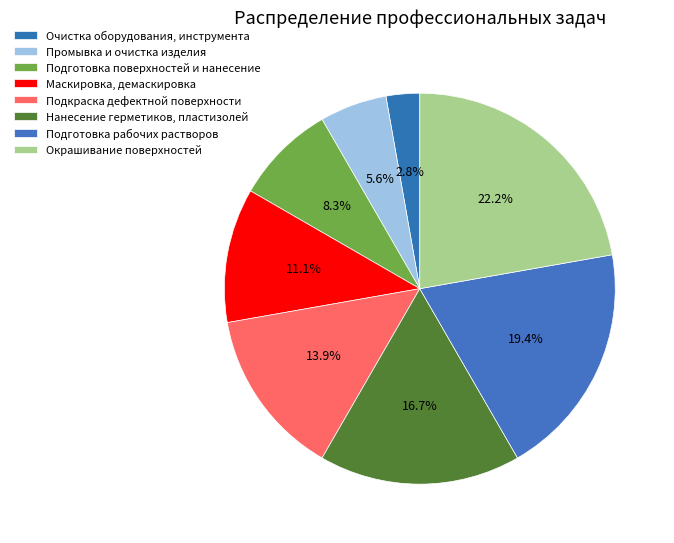

Is it true that Маскировка, демаскировка is 23% of the pie?

False